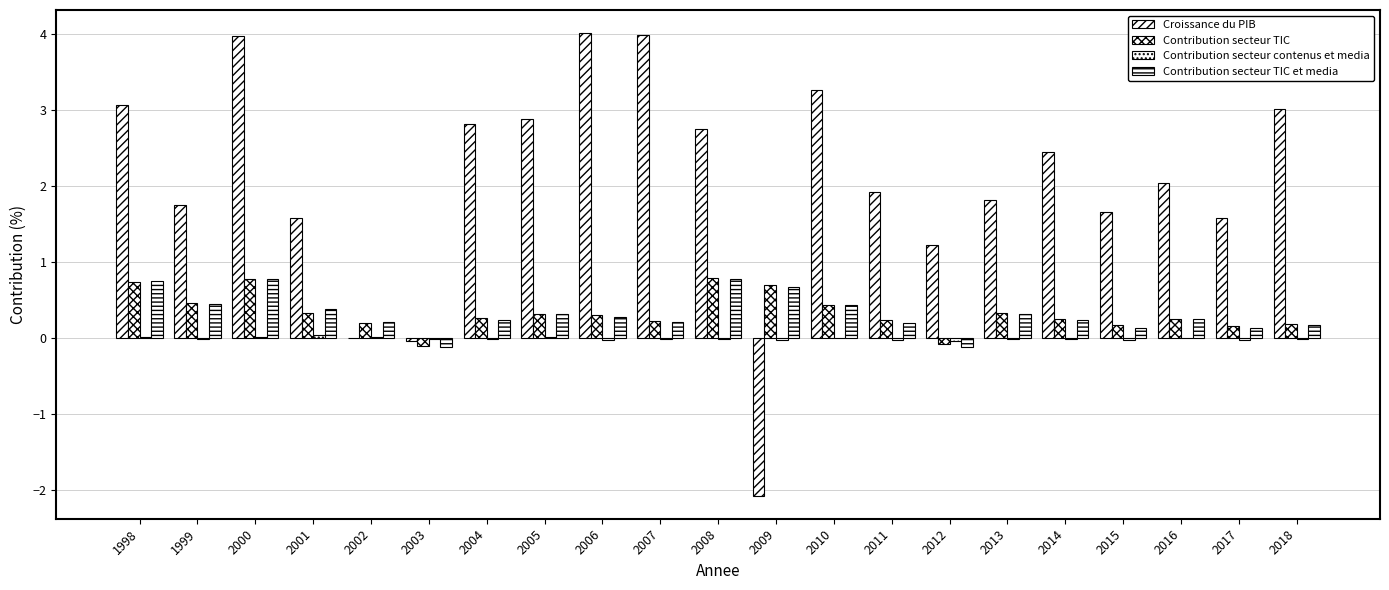

What is the difference between the maximum and minimum values in the Contribution secteur contenus et media series?

0.1